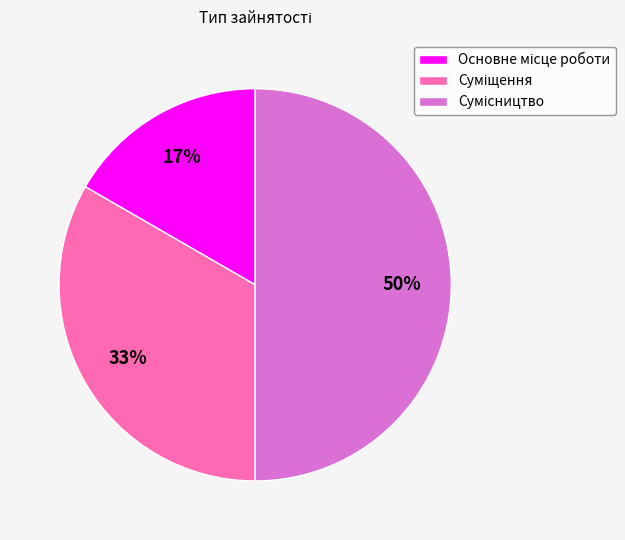

Count the number of slices in the pie.

3